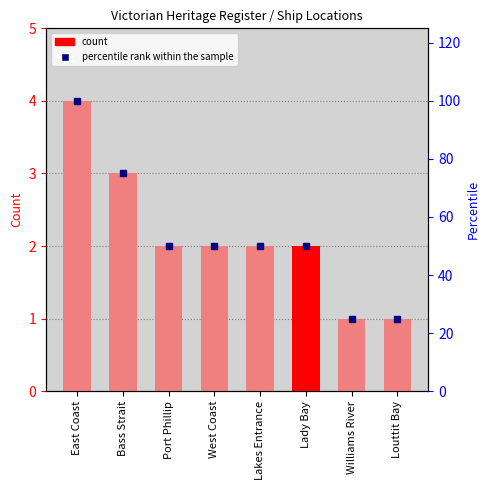

The percentile rank within the sample series shows 50 at Lady Bay. True or false?

True